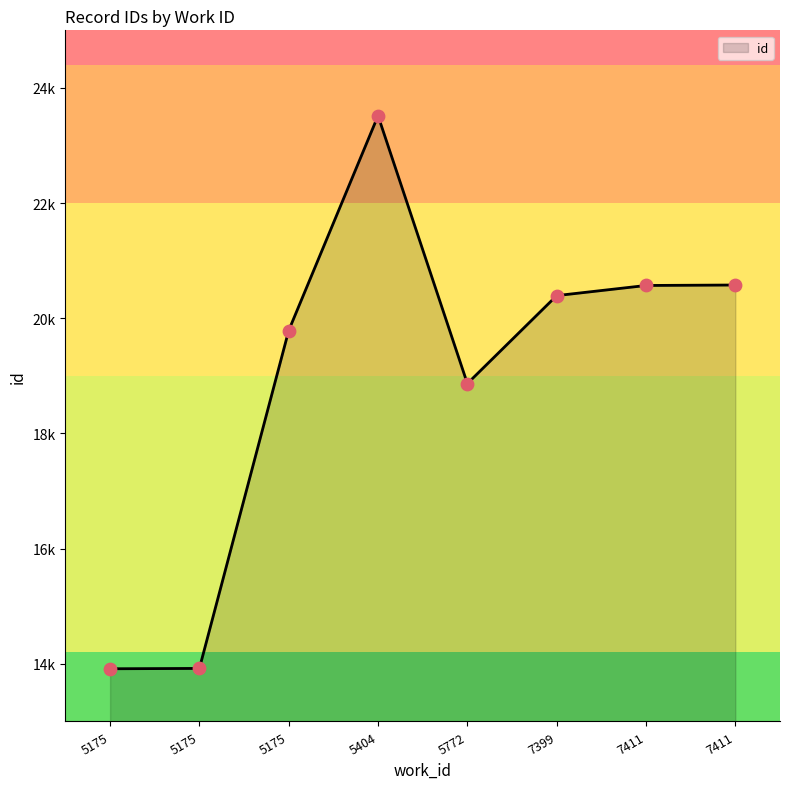

Approximately how many times larger is the value at 7399 compared to 7411?

1.0